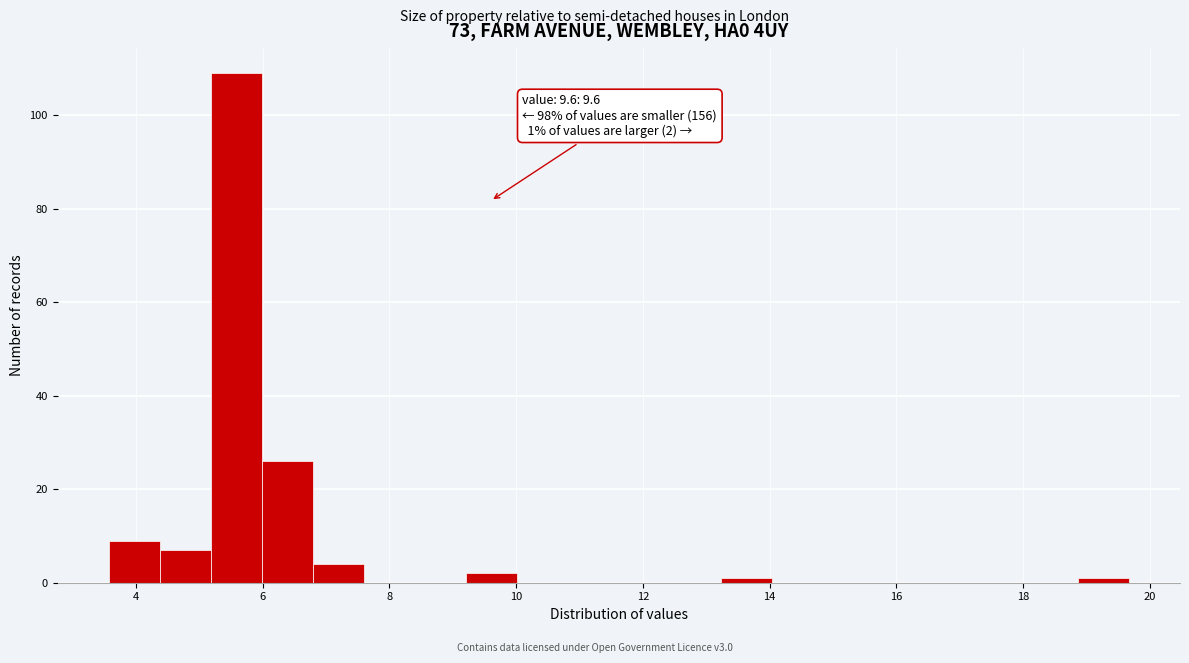

Which range on the x-axis has the tallest bar?

5.2 to 6.0